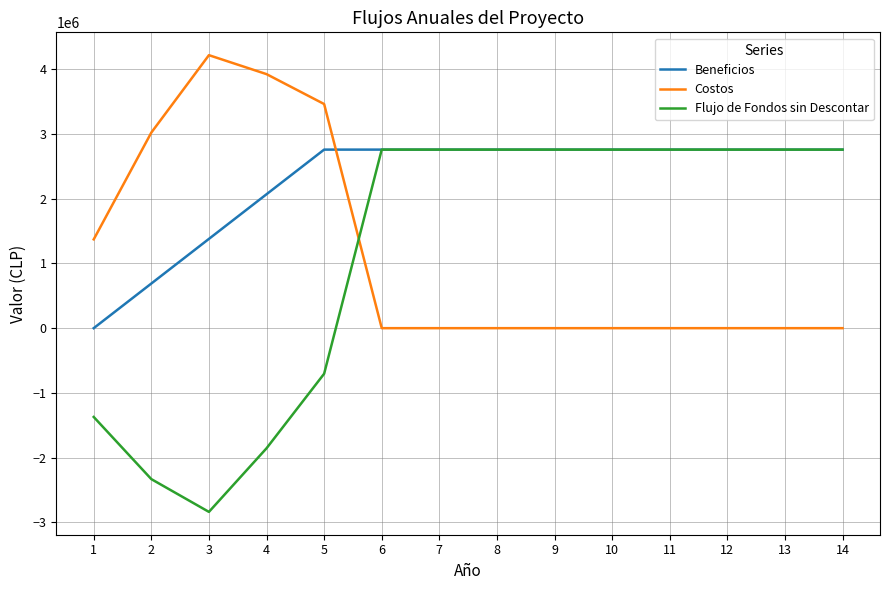

How many positive values does the Flujo de Fondos sin Descontar series have?

9